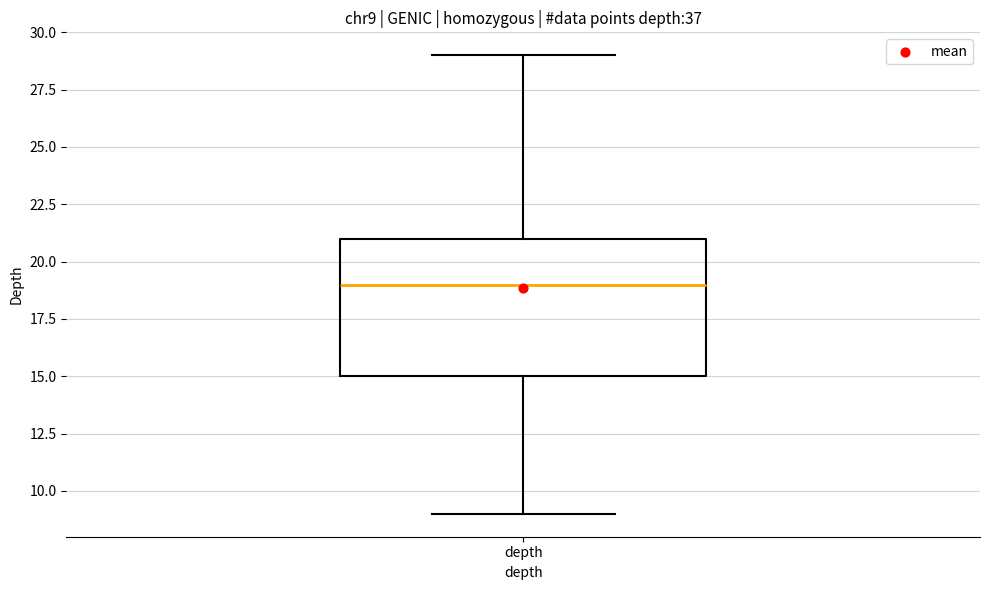

Transcribe this box plot: give where the median line is, the range the box spans, and where the two whiskers end, as read against the y-axis. The values are not printed on the chart, so give them approximately, as read against the axis.

median 19, box 15 to 21, whiskers 9 to 29